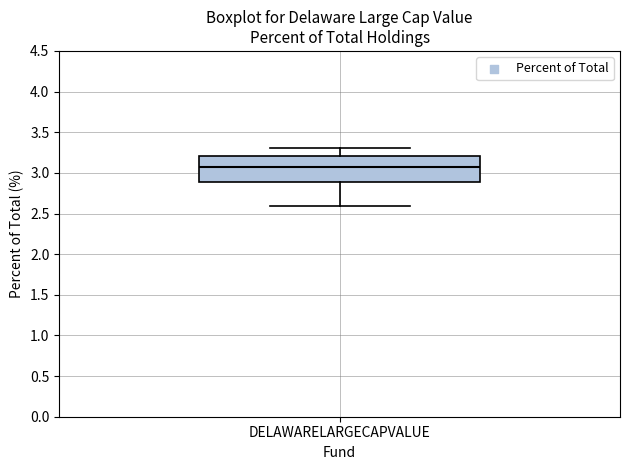

Transcribe this box plot: give where the median line is, the range the box spans, and where the two whiskers end, as read against the y-axis. The values are not printed on the chart, so give them approximately, as read against the axis.

median 3.05, box 2.90 to 3.20, whiskers 2.60 to 3.30